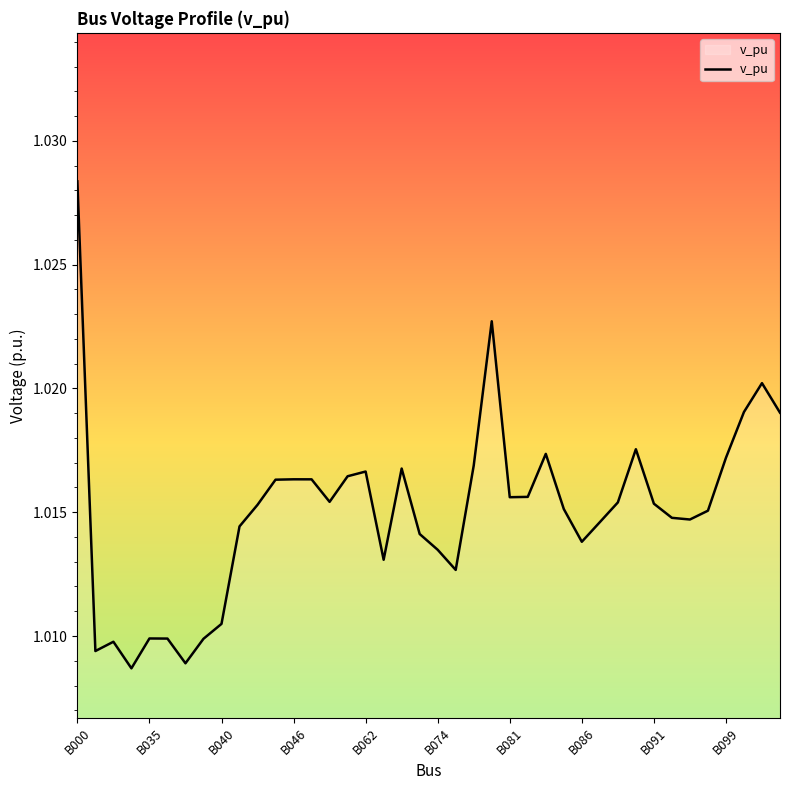

Is it true that the value at B035 is 0.7?

False